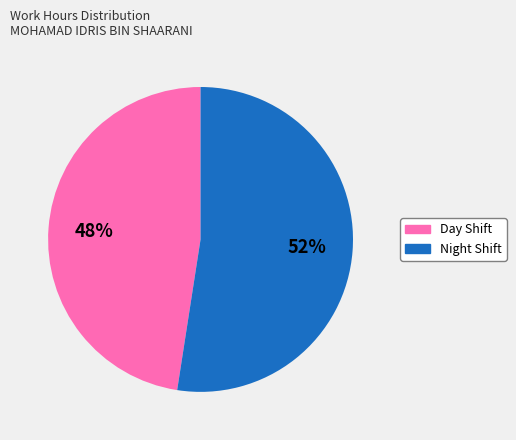

Which category has the smallest portion of the pie?

Day Shift